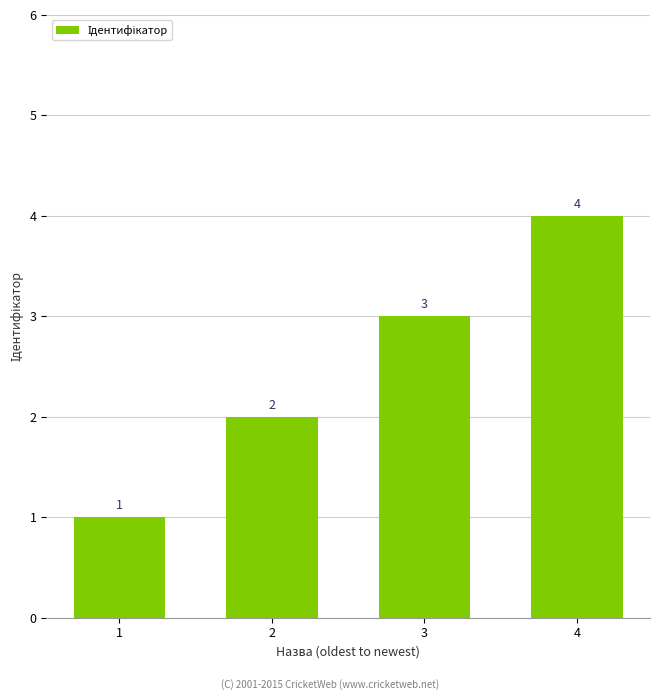

Reading right to left, transcribe all the data shown in this chart.

4	3	2	1